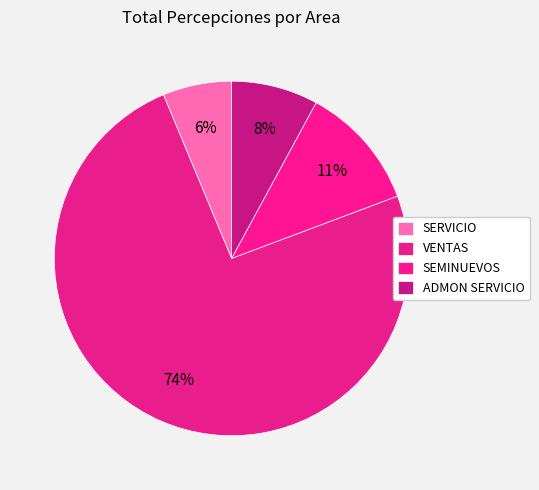

How many slices are in this pie chart?

4